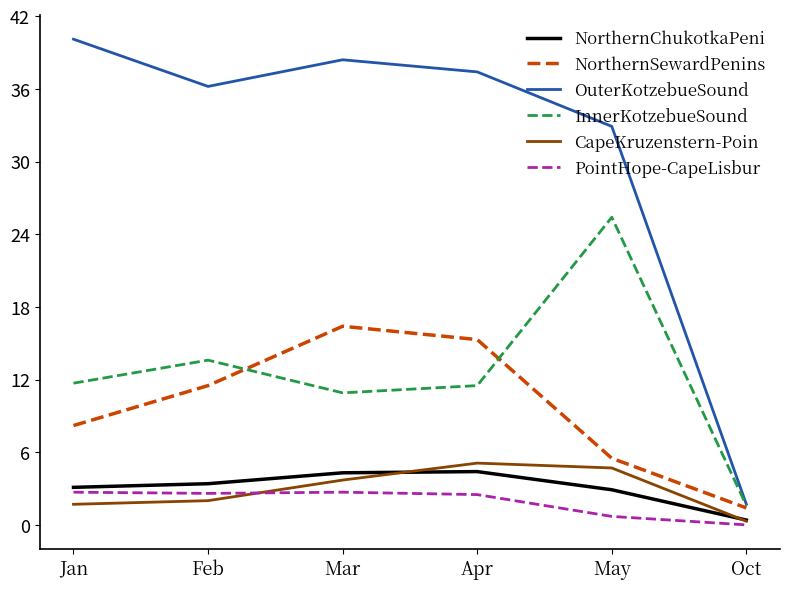

Which series has the largest total across all categories?

OuterKotzebueSound